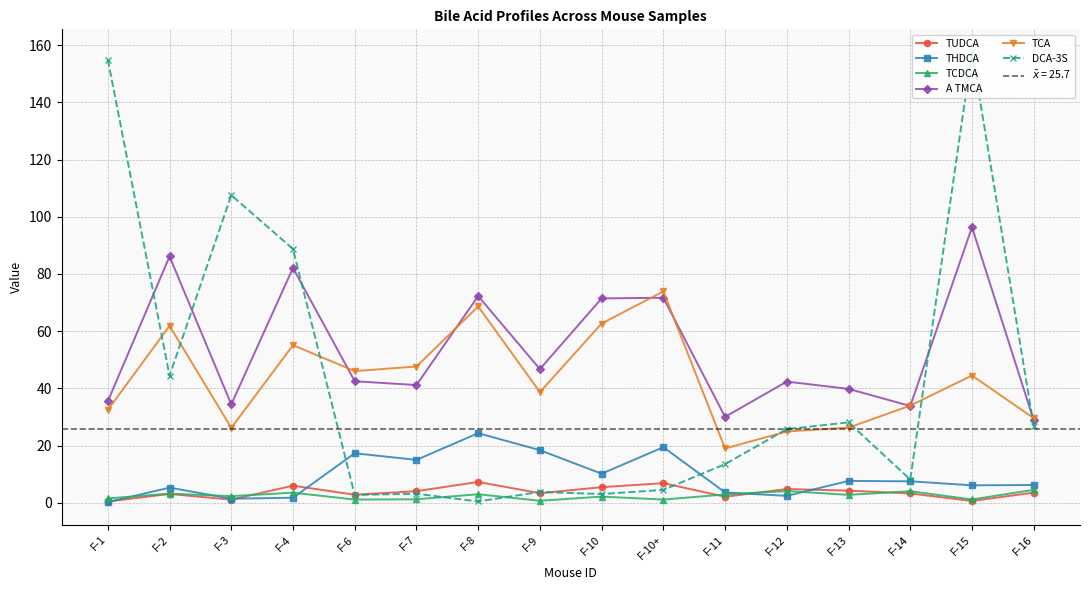

At which label is TUDCA closest to 3?

F-2